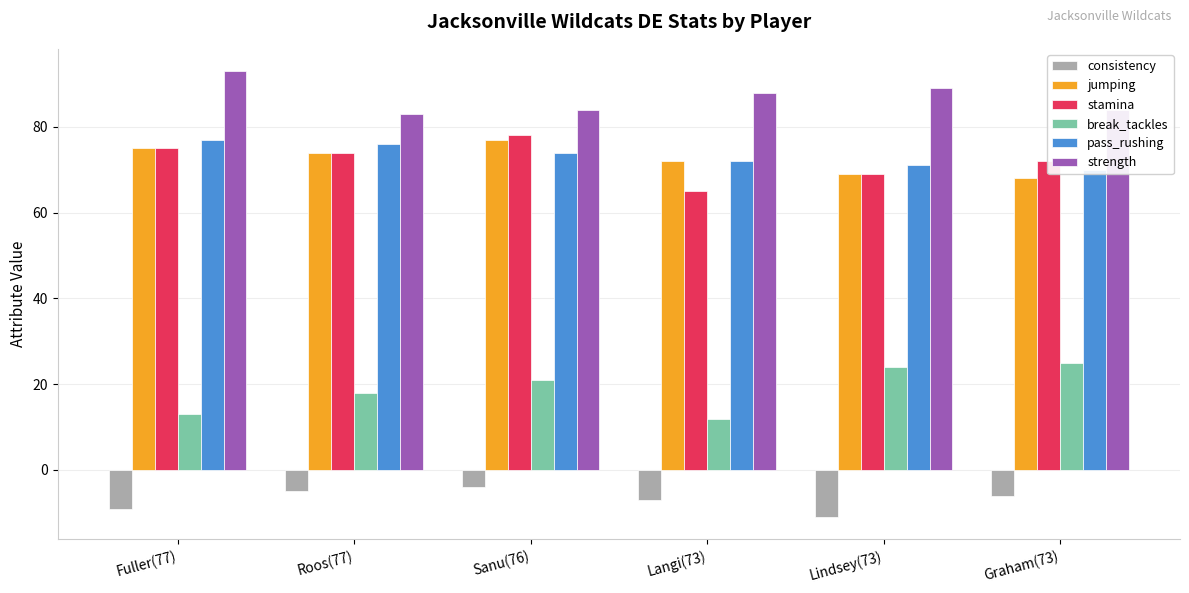

What position from the right is Fuller(77)?

6